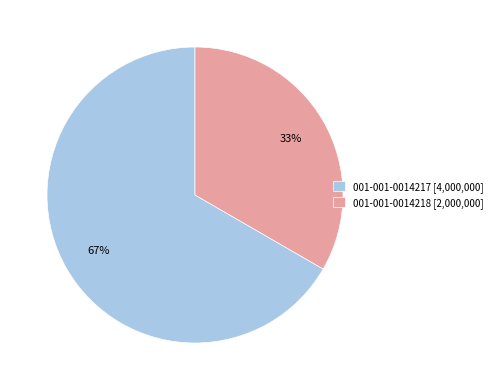

Which slice is the largest?

001-001-0014217